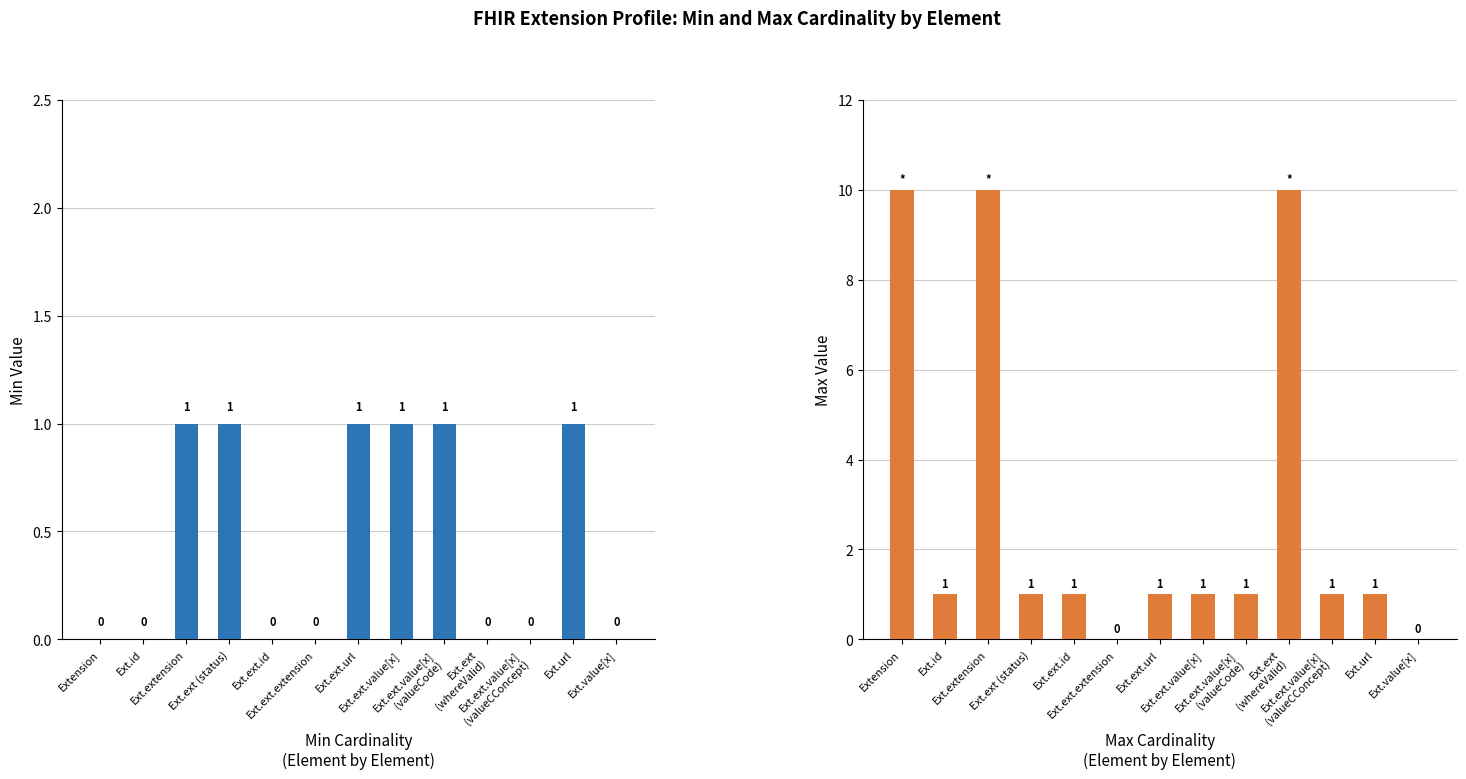

How many data points in Min are above 0?

6